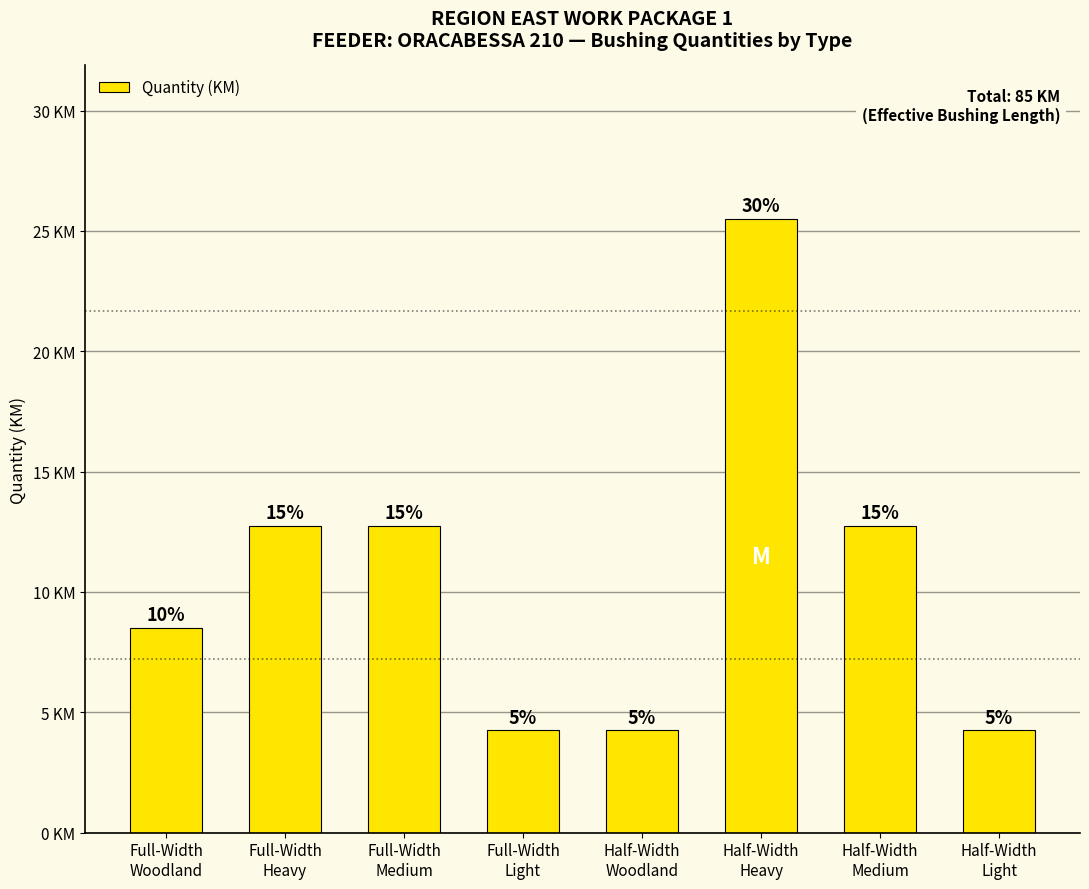

List the labels in order of value, smallest first.

Full-Width
Light, Half-Width
Woodland, Half-Width
Light, Full-Width
Woodland, Full-Width
Heavy, Full-Width
Medium, Half-Width
Medium, Half-Width
Heavy